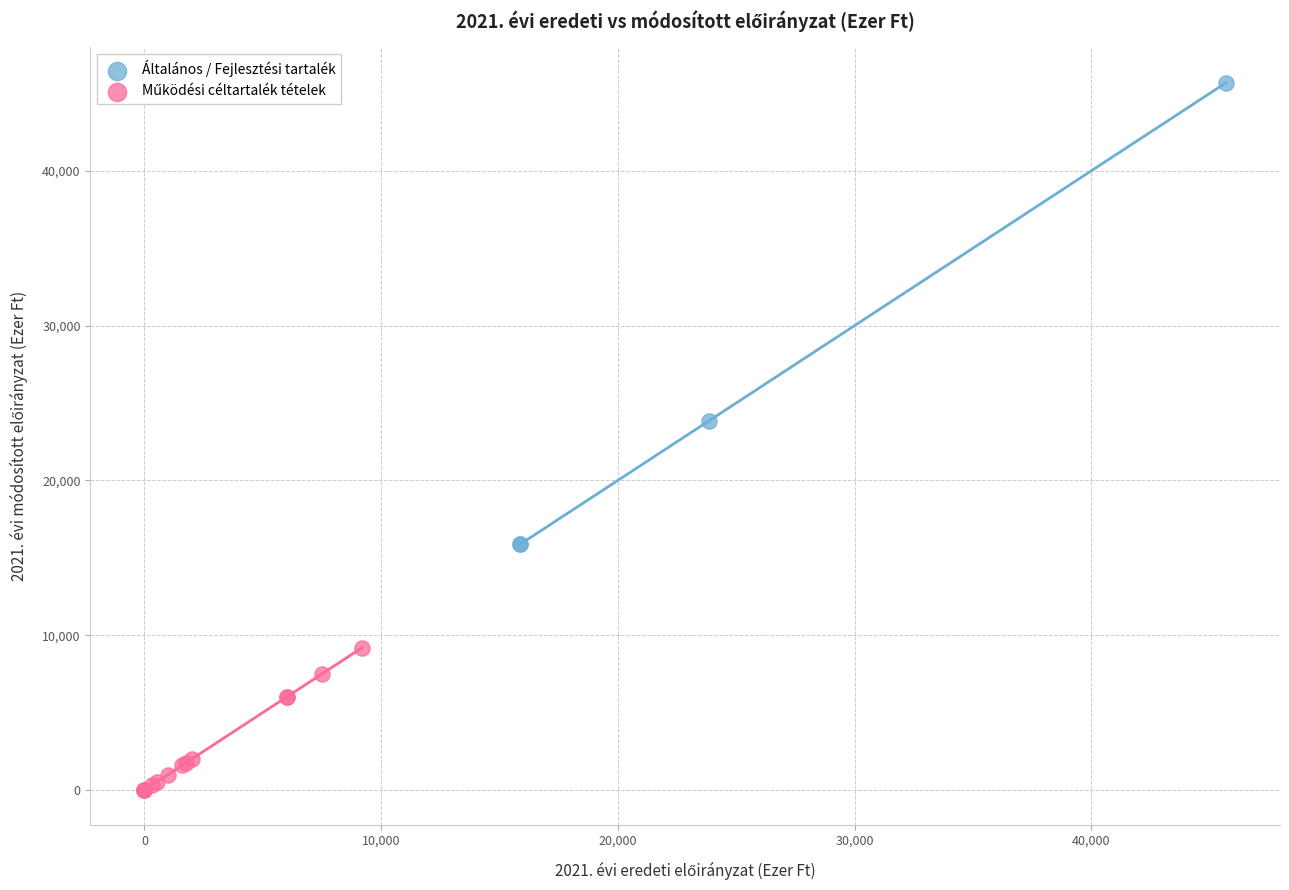

Which series contains the highest Y value?

Általános / Fejlesztési tartalék